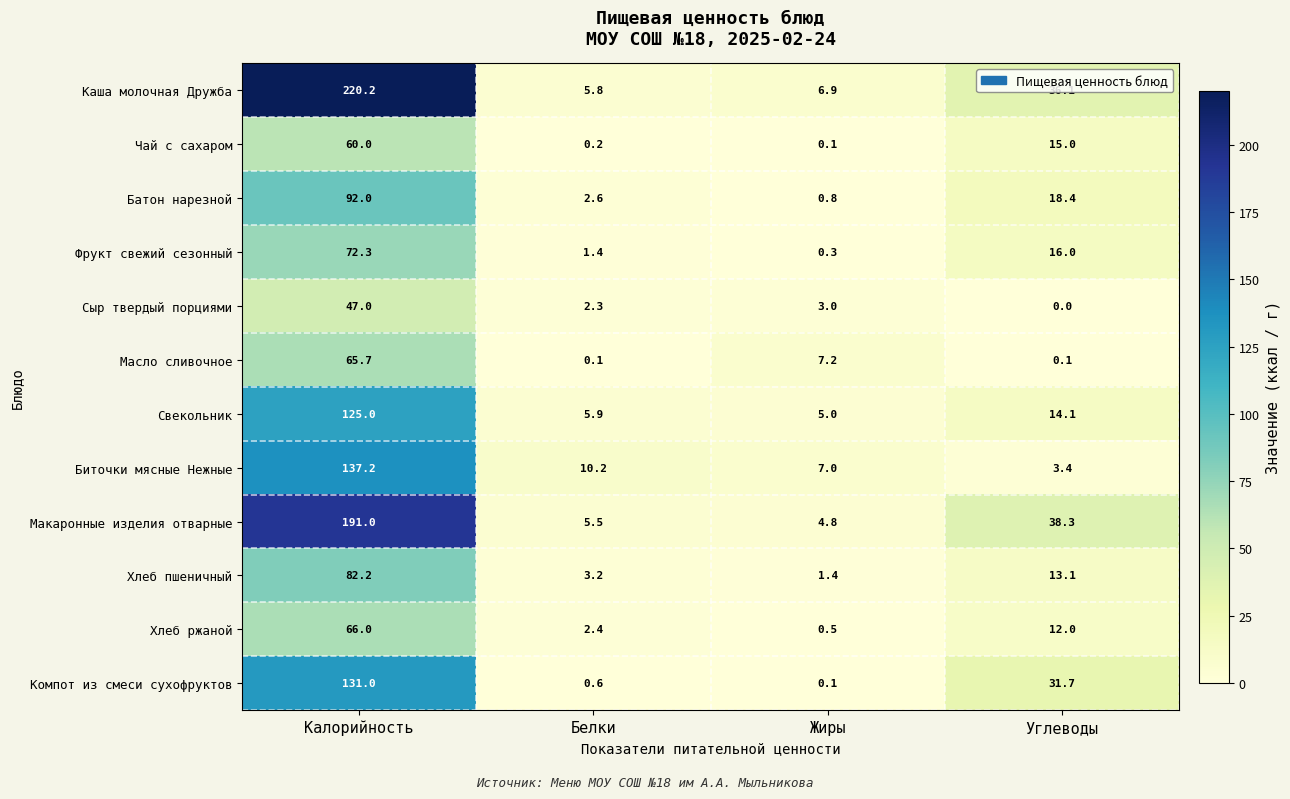

The value of Биточки мясные Нежные at Калорийность is 54.2. True or false?

False